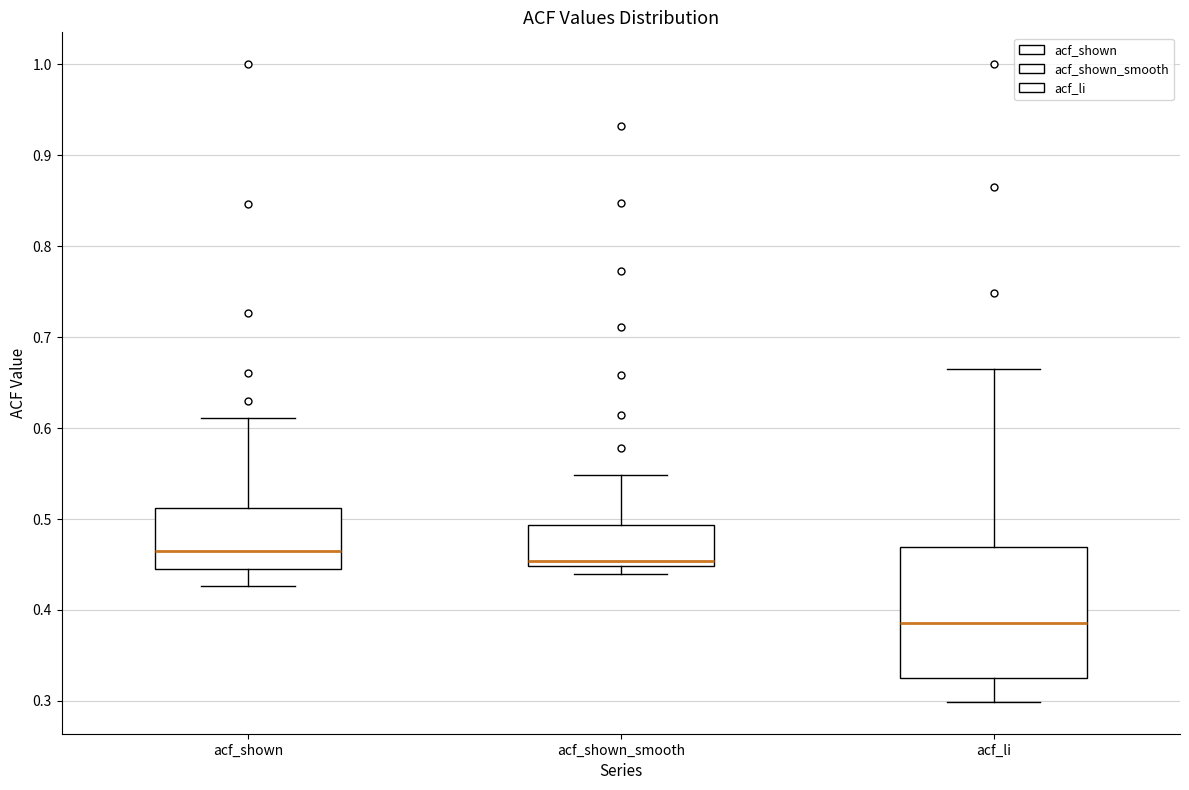

Which box is the tallest, from its lower edge to its upper edge?

acf_li